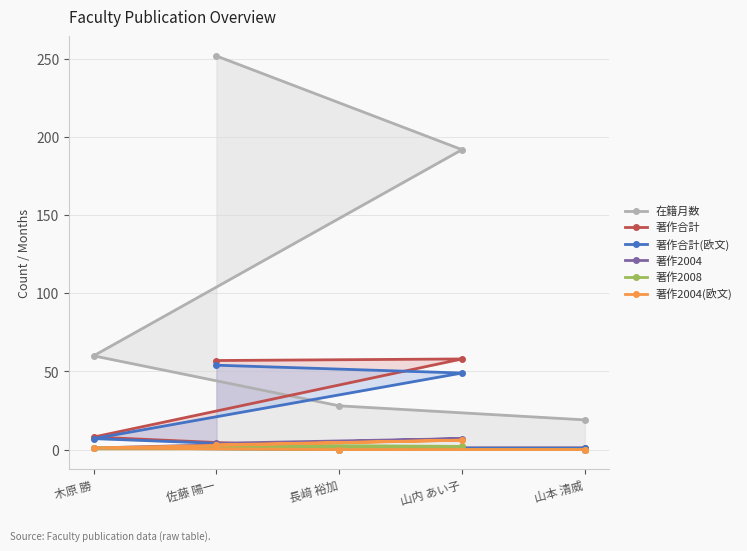

Which category has the lowest value across all series?

山本 清威